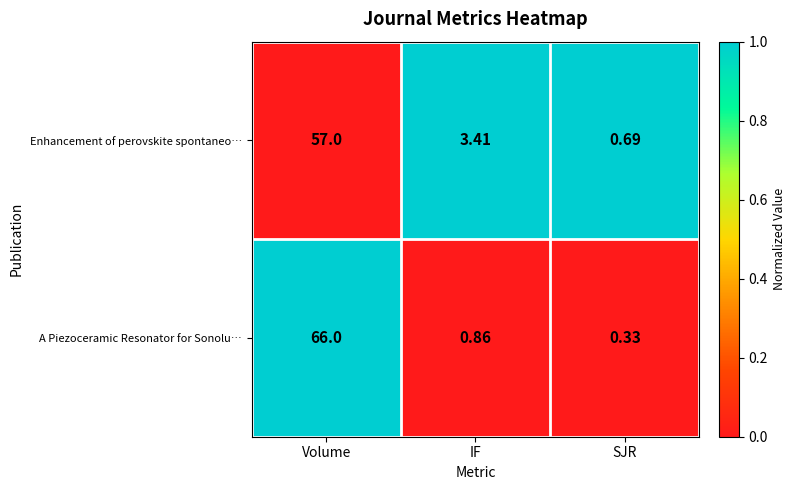

List the series in order of their overall mean, highest first.

A Piezoceramic Resonator for Sonolu…, Enhancement of perovskite spontaneo…